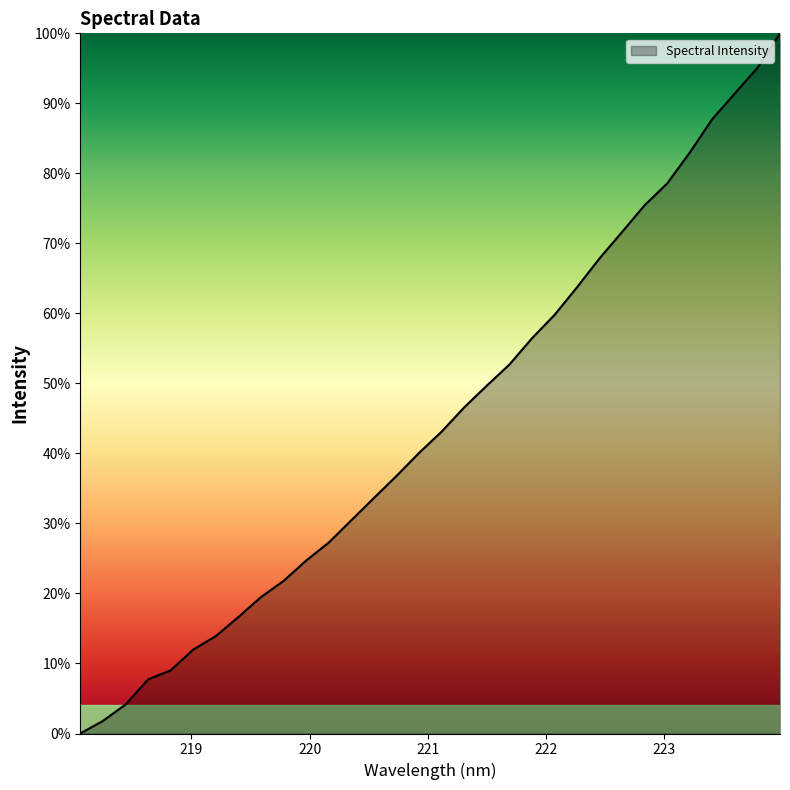

Does the chart display data point markers on the line(s)?

No